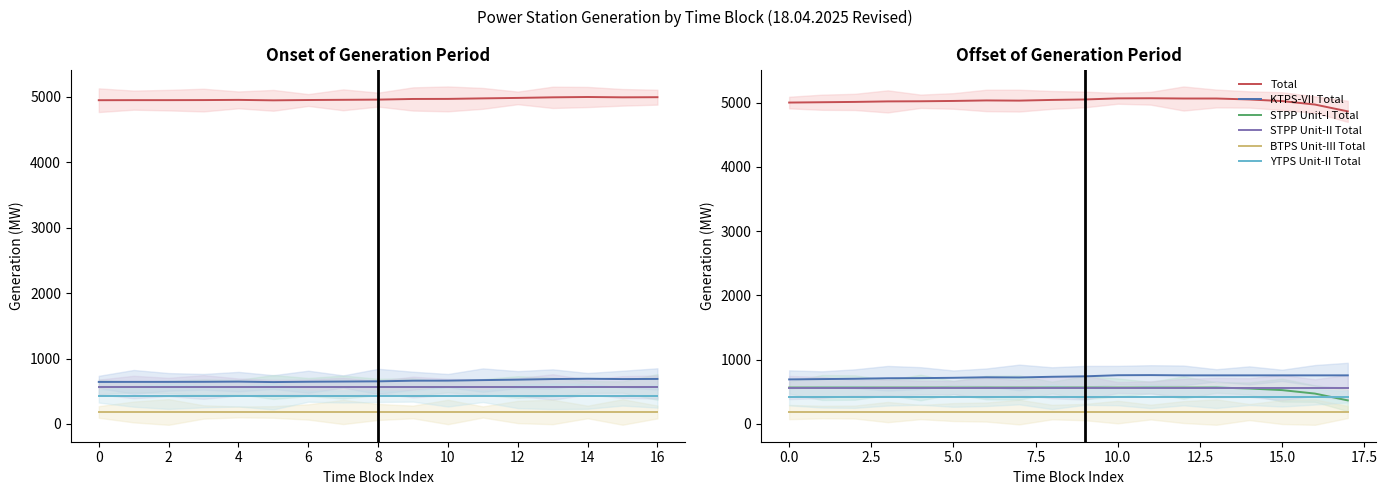

Is it true that BTPS Unit-III Total equals 289.2 at 14?

False